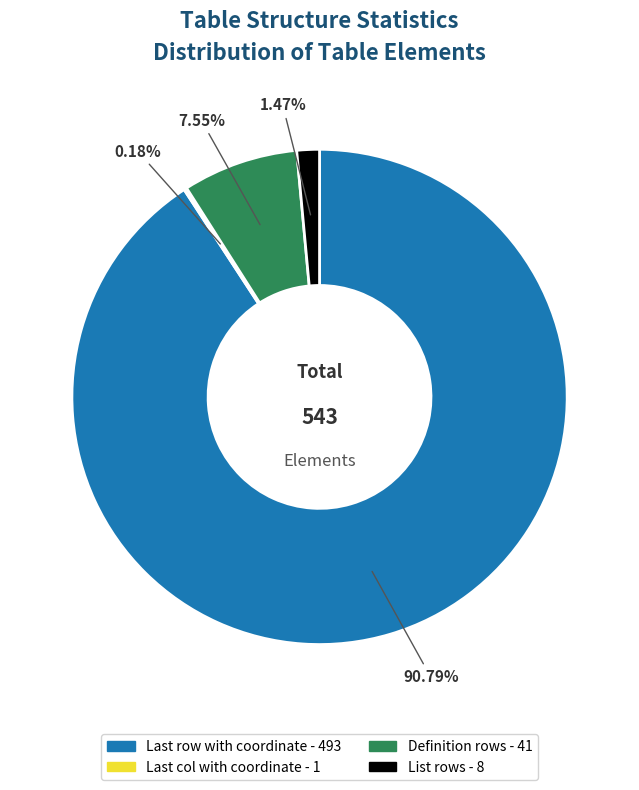

Is it true that Definition rows is 8% of the pie?

True